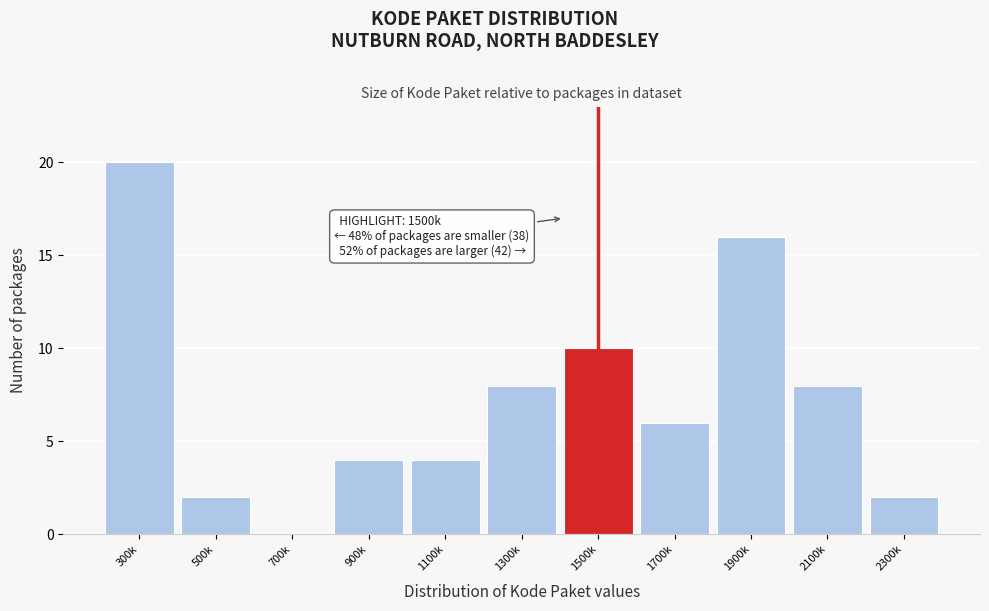

Reading right to left, transcribe all the data shown in this chart.

2300k=2	2100k=8	1900k=16	1700k=6	1500k=10	1300k=8	1100k=4	900k=4	700k=0	500k=2	300k=20